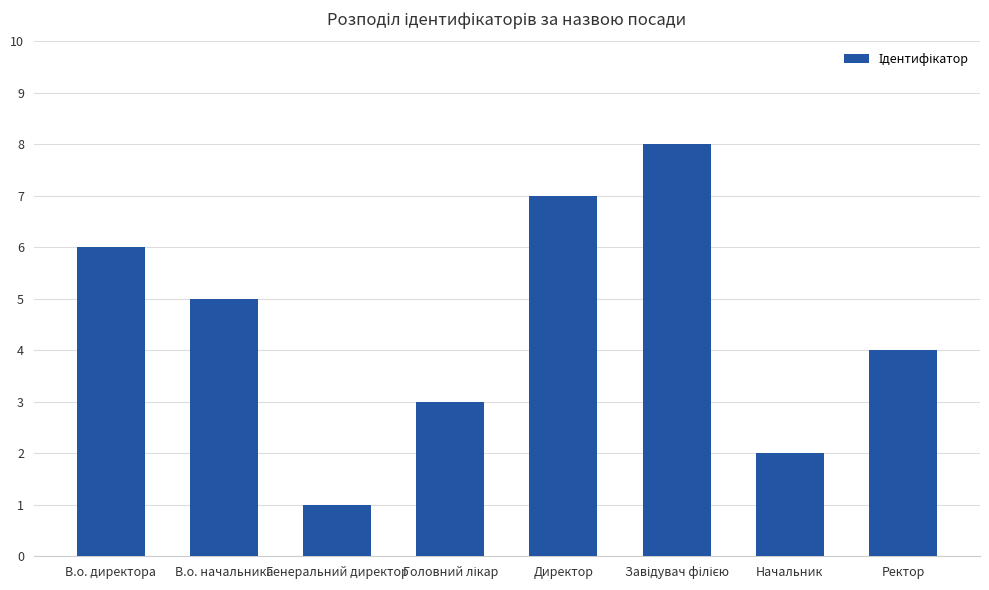

Reading left to right, extract all data points from this chart.

6	5	1	3	7	8	2	4